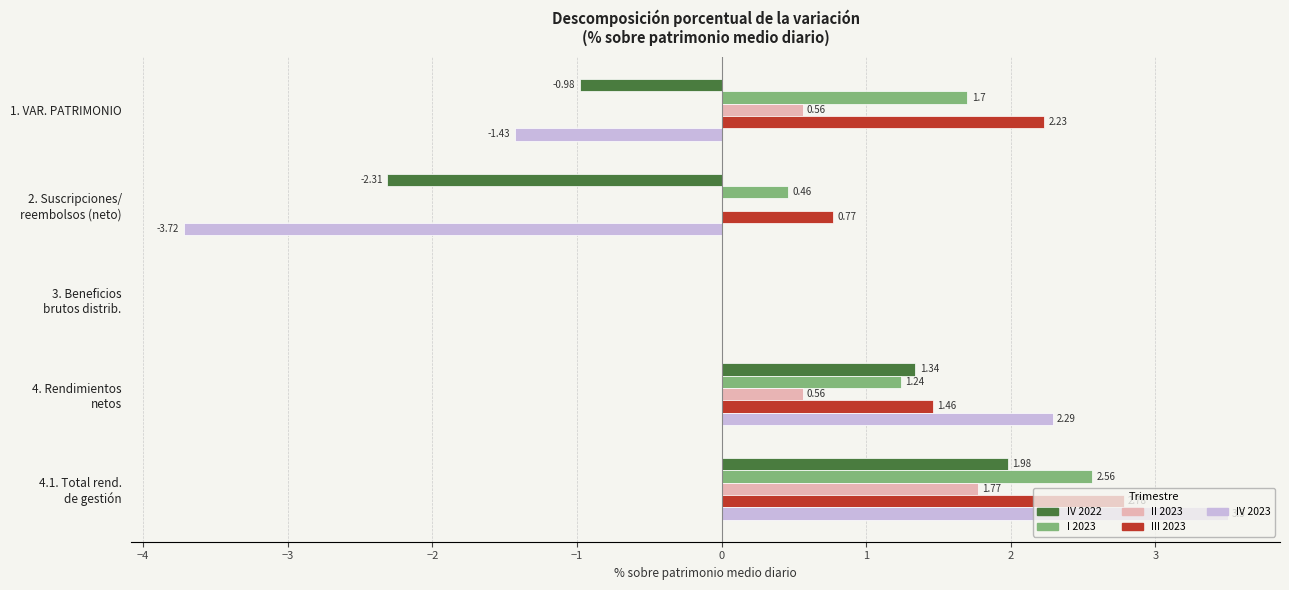

Count the number of categories in the chart.

5